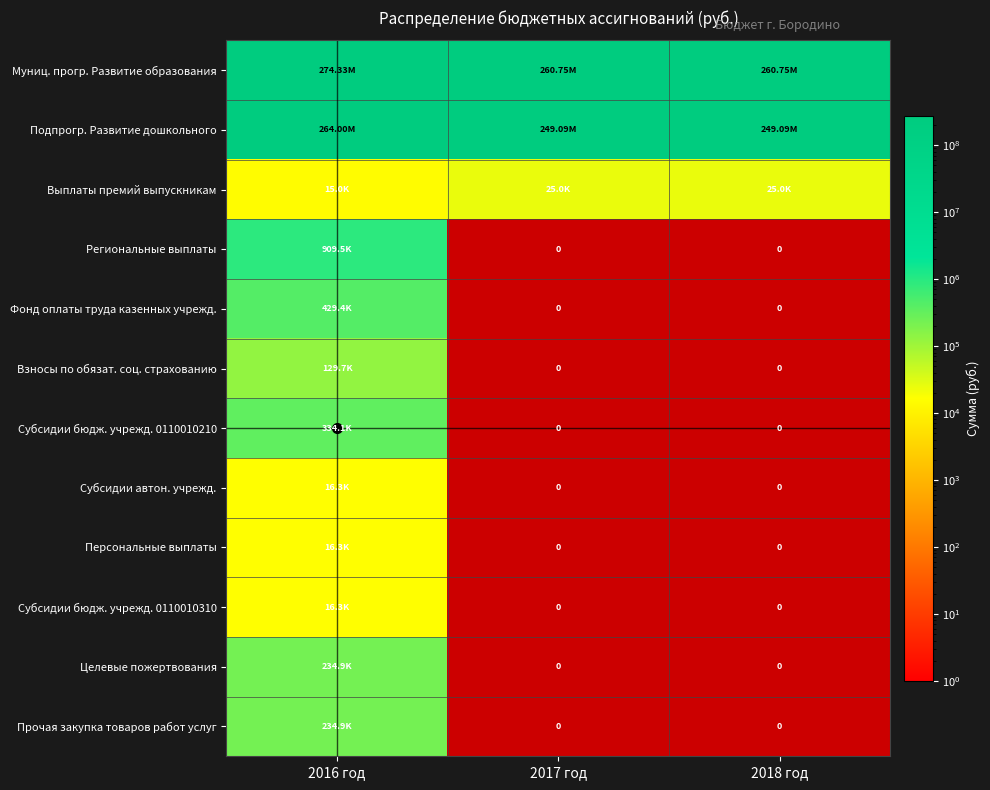

Rank the series at 2017 год from lowest to highest value.

Региональные выплаты, Фонд оплаты труда казенных учрежд., Взносы по обязат. соц. страхованию, Субсидии бюдж. учрежд. 0110010210, Субсидии автон. учрежд., Персональные выплаты, Субсидии бюдж. учрежд. 0110010310, Целевые пожертвования, Прочая закупка товаров работ услуг, Выплаты премий выпускникам, Подпрогр. Развитие дошкольного, Муниц. прогр. Развитие образования